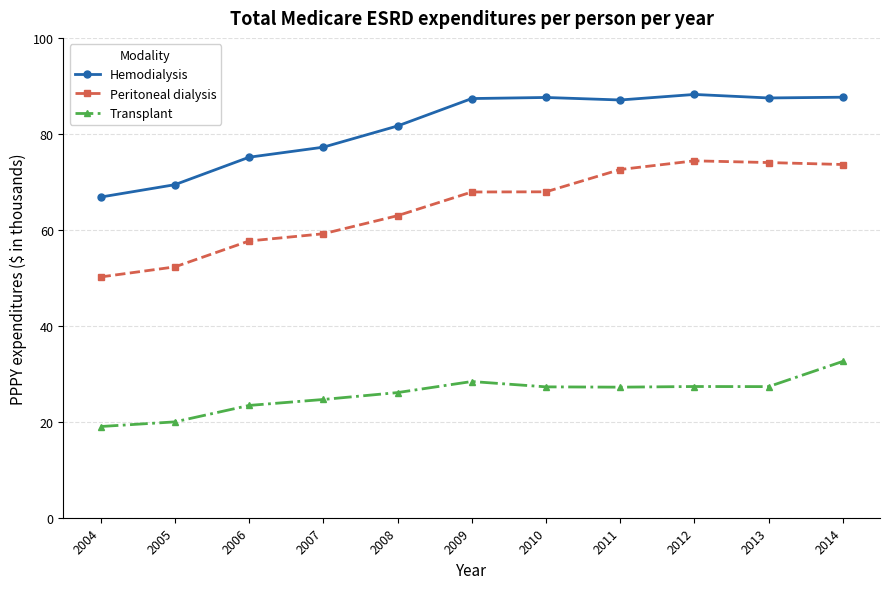

Count the number of data series in this chart.

3